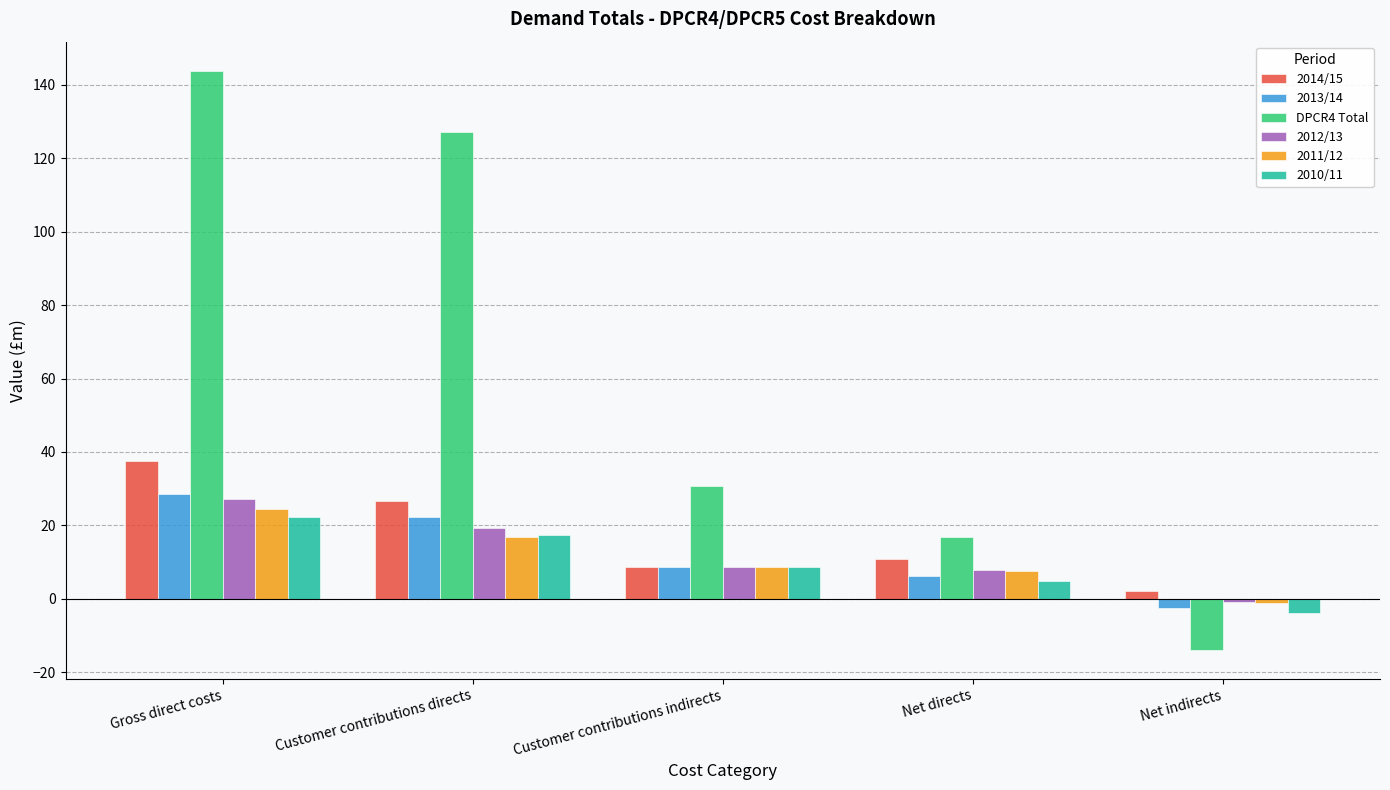

True or false: 2013/14 has a value of 28.5 at Gross direct costs.

True